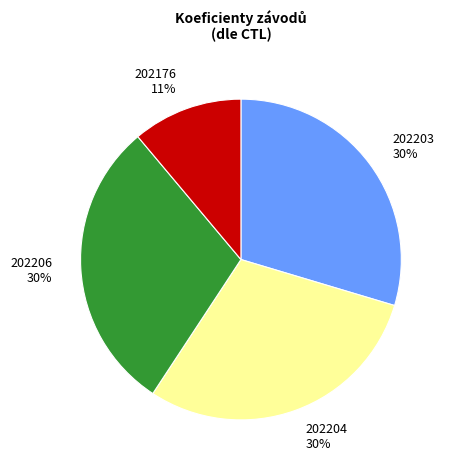

To the nearest percent, what is the average slice percentage?

25%